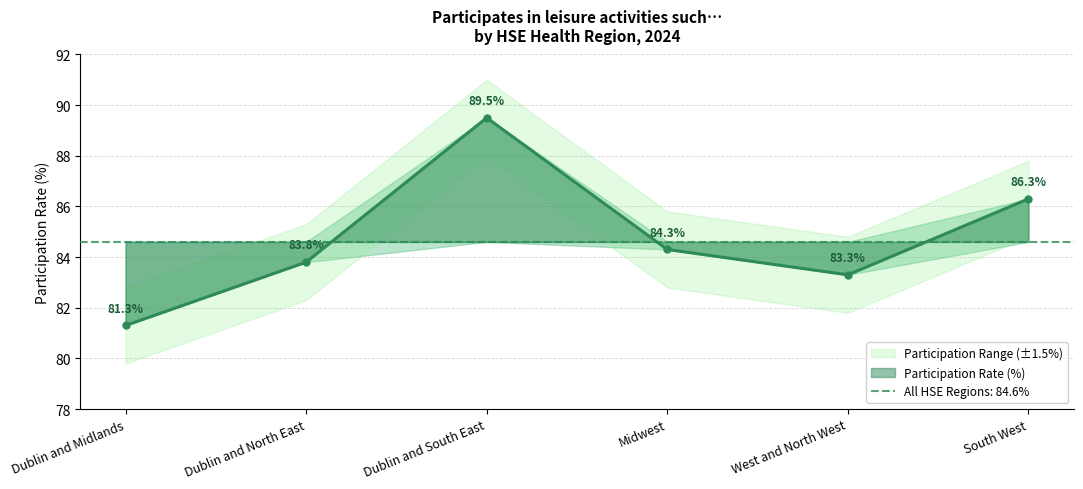

At which category does Participation Rate (%) reach its first local valley?

West and North West